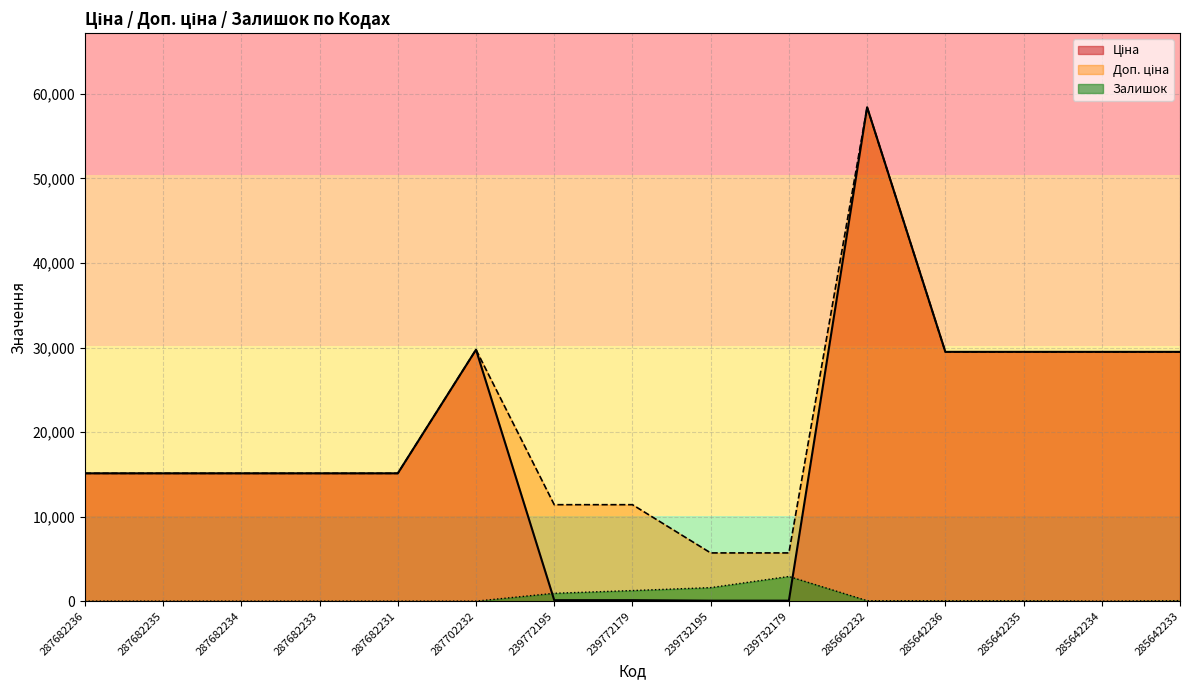

What is the spread (max minus min) of values at 287682235?

15120.0